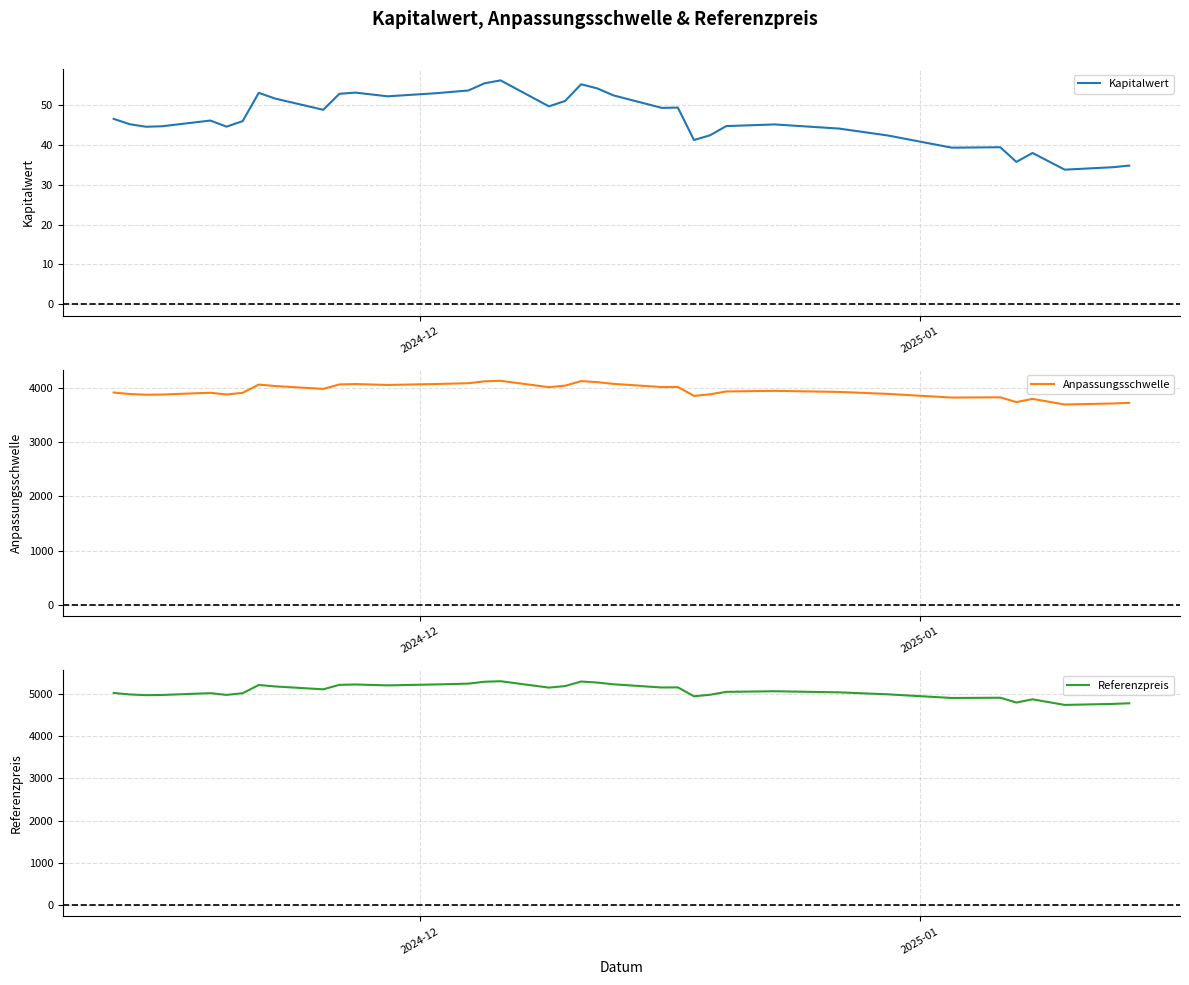

Rank the series by their average value, from lowest to highest.

Kapitalwert, Anpassungsschwelle, Referenzpreis